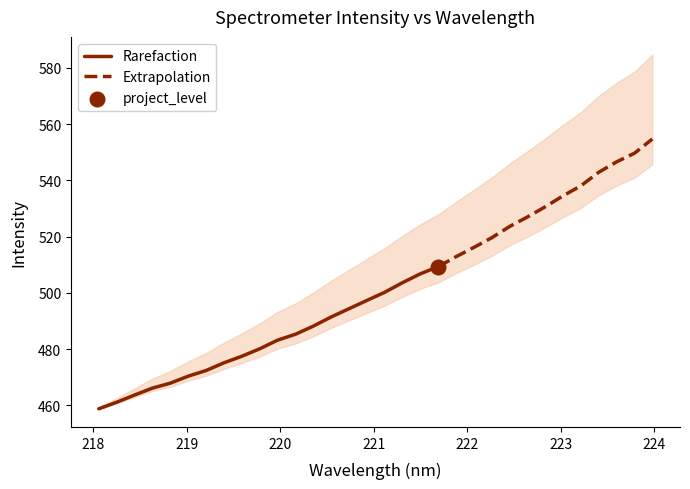

What is the change in value from 221.1174 to 222.263?

+19.4